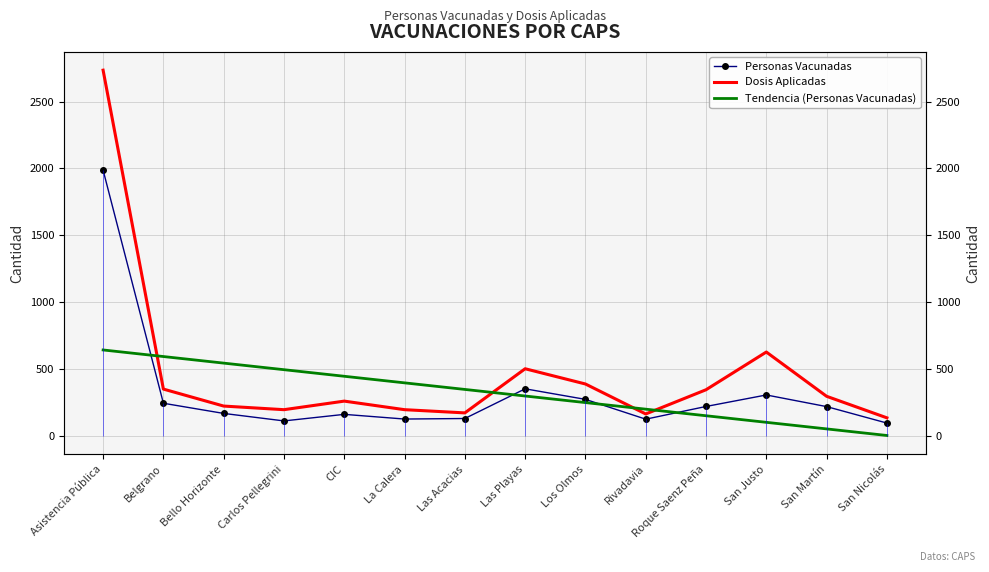

Is it true that Tendencia (Personas Vacunadas) equals 102.5 at San Justo?

True